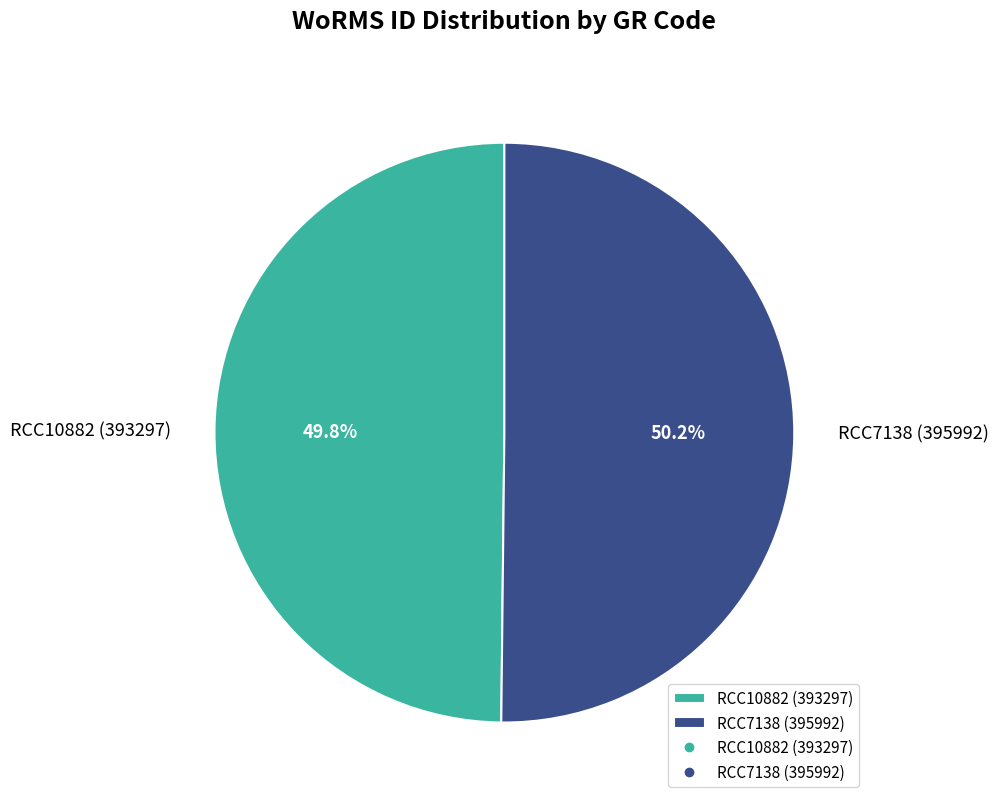

Combined, what portion of the pie is RCC7138 (395992) and RCC10882 (393297)?

100.0%